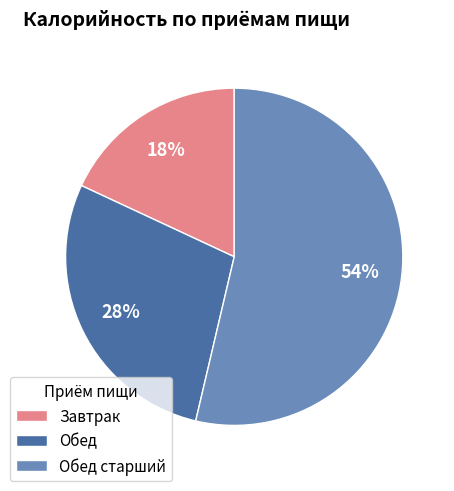

Does Обед старший represent more than half of the total?

Yes